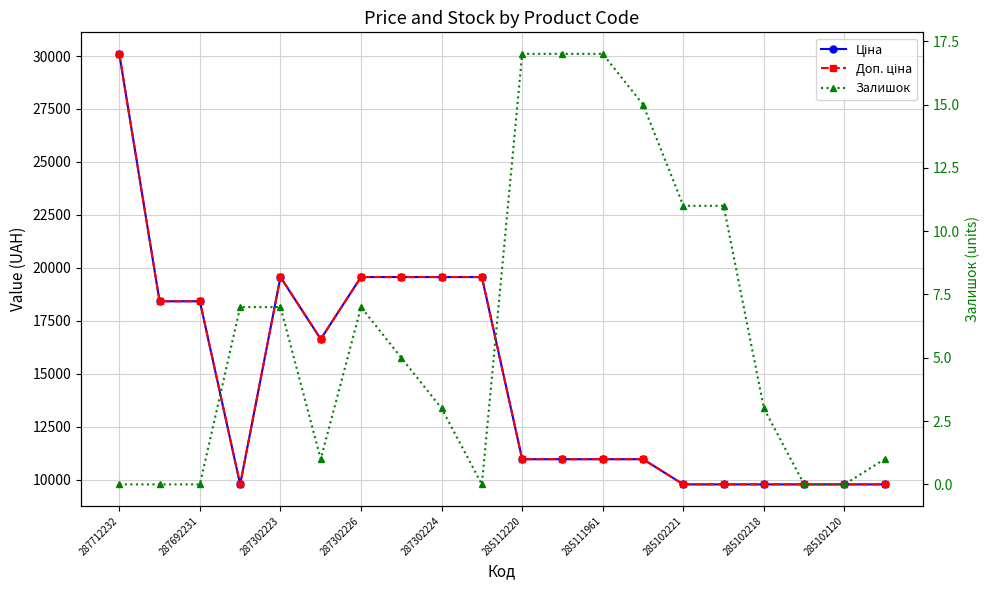

Which label corresponds to the smallest value in the chart?

287712232